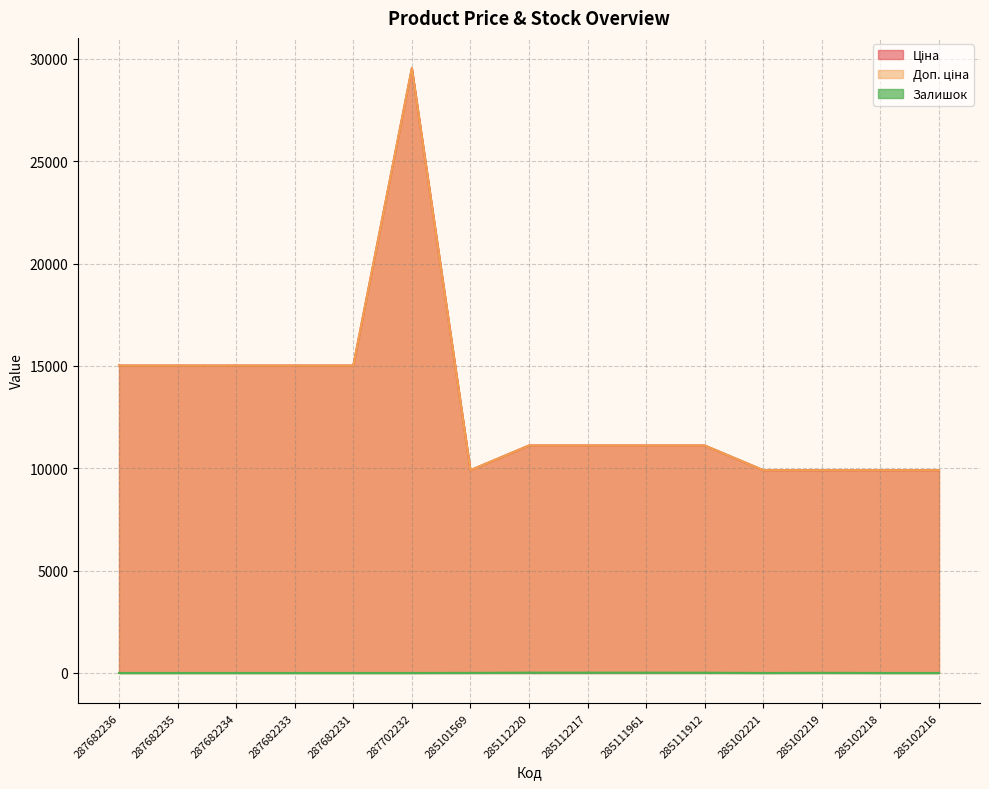

Reading left to right, extract all data points from this chart.

Ціна: 15019.2	15019.2	15019.2	15019.2	15019.2	29548.9	9908.5	11113.6	11113.6	11113.6	11113.6	9908.5	9908.5	9908.5	9908.5
Доп. ціна: 15019.2	15019.2	15019.2	15019.2	15019.2	29548.9	9908.5	11113.6	11113.6	11113.6	11113.6	9908.5	9908.5	9908.5	9908.5
Залишок: 0.0	0.0	0.0	0.0	0.0	0.0	5.0	17.0	17.0	16.0	14.0	0.0	7.0	0.0	0.0